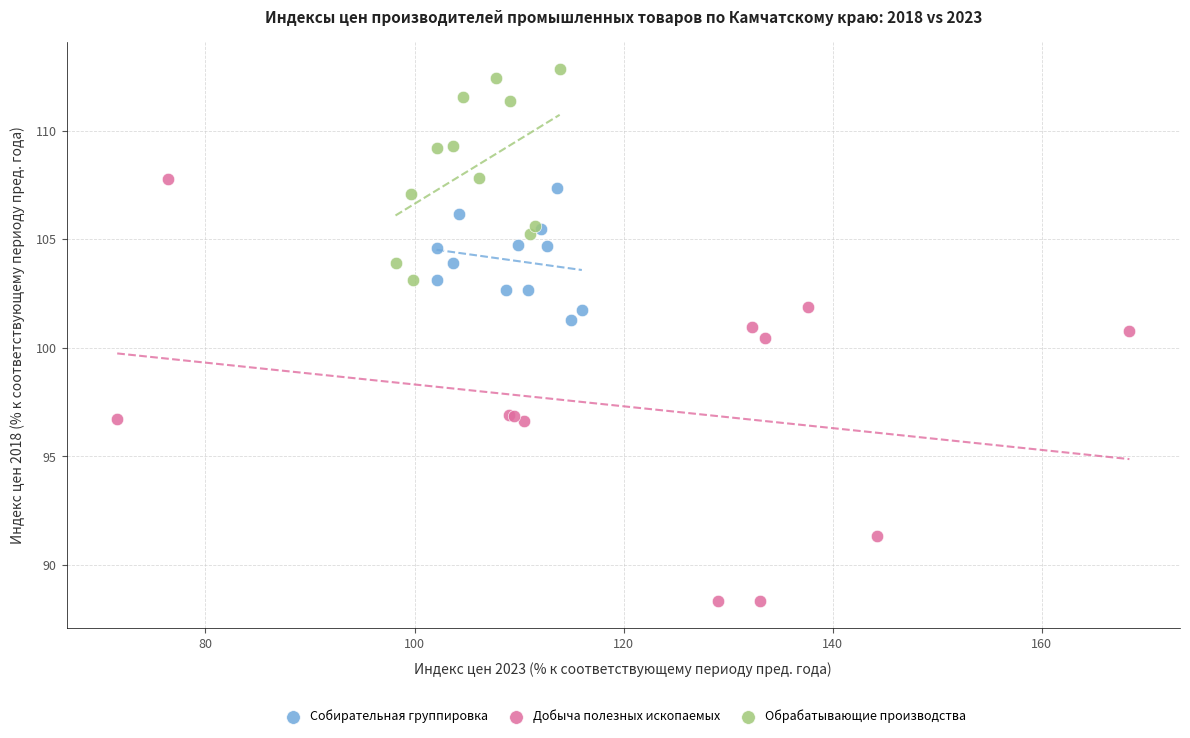

Which series contains the highest Y value?

Обрабатывающие производства